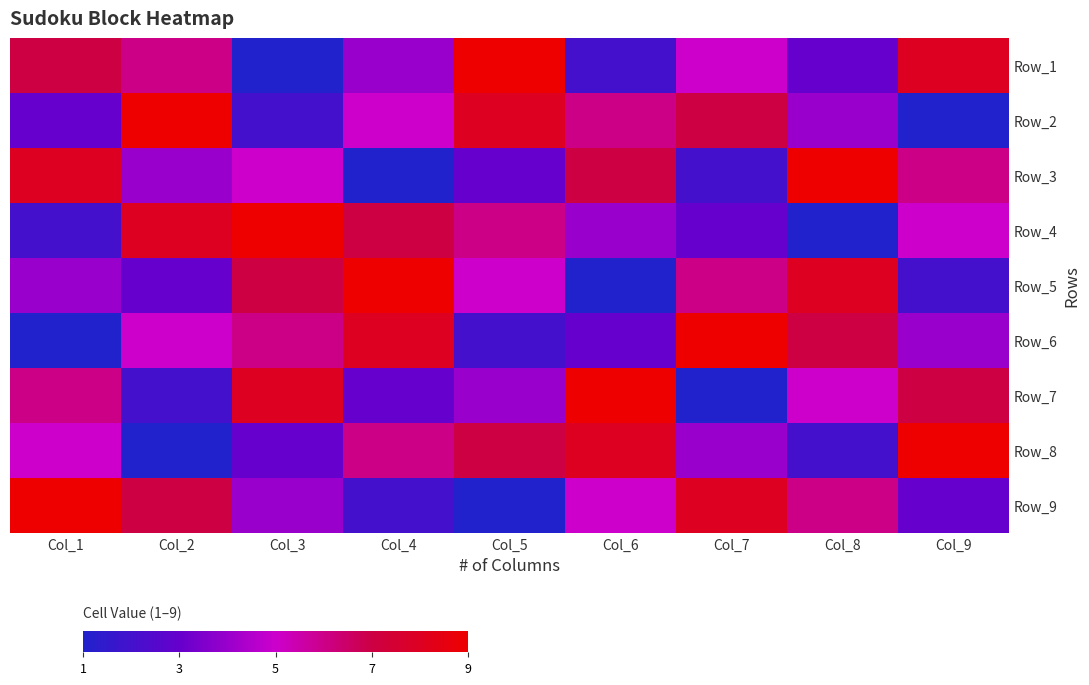

How many data points does each series have?

9